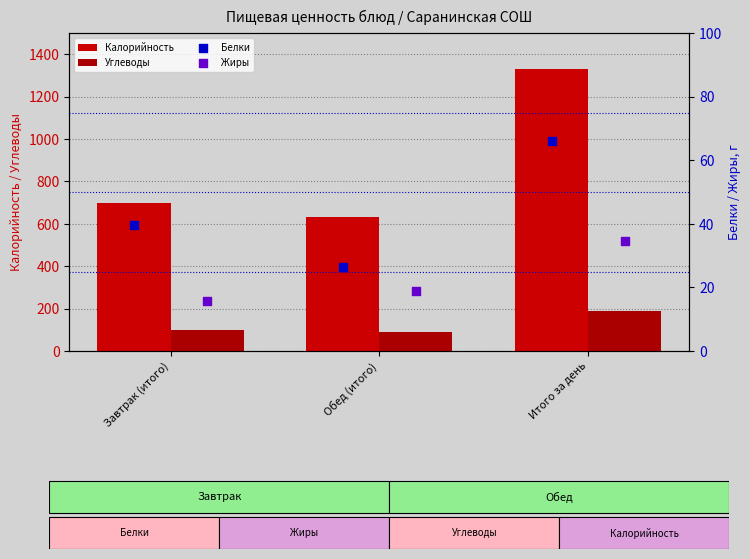

At which category is the sum across all series the highest?

Итого за день